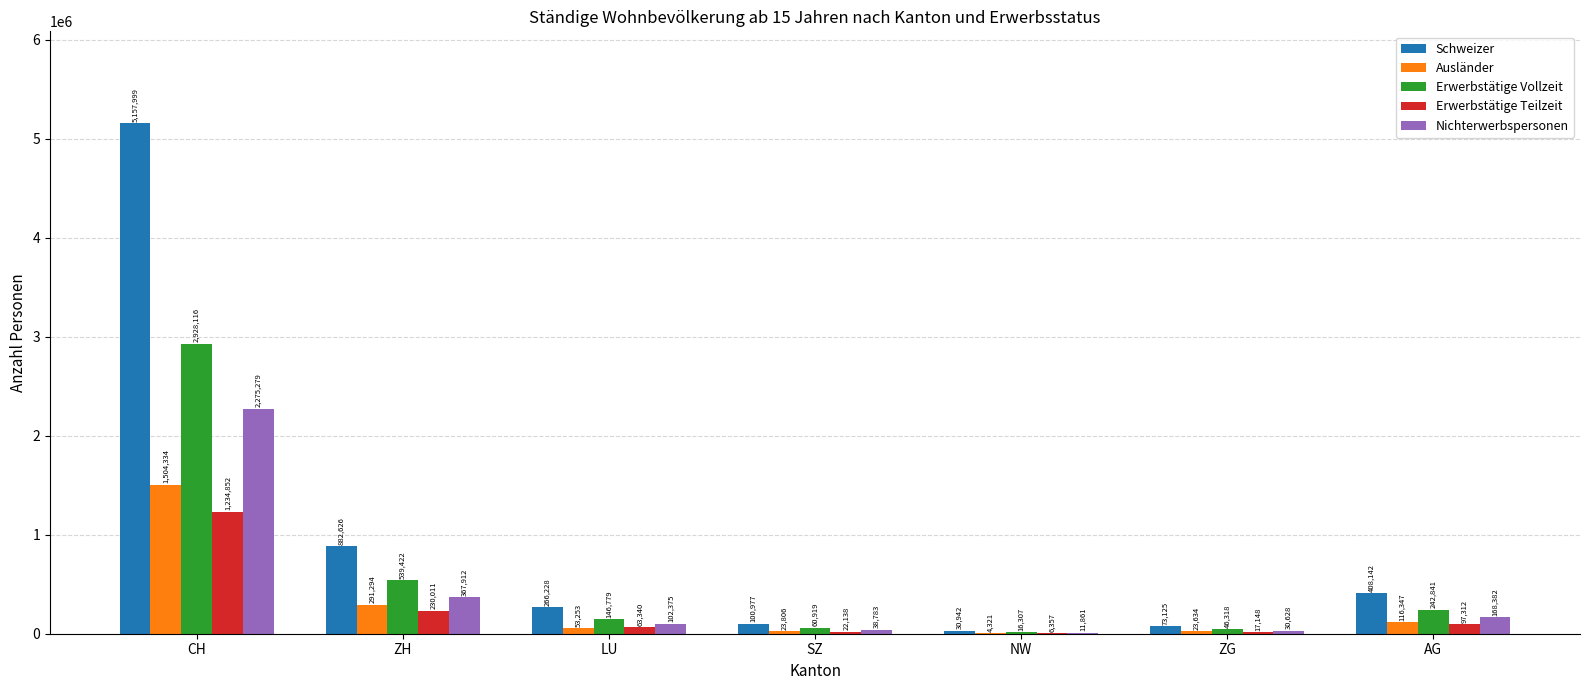

What is the maximum value shown in the chart?

5157999